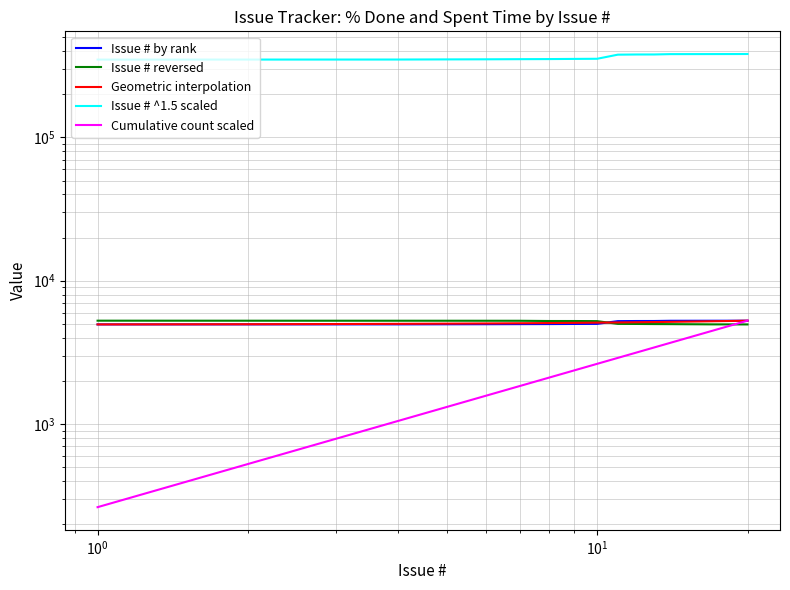

How many lines are shown in the chart?

5